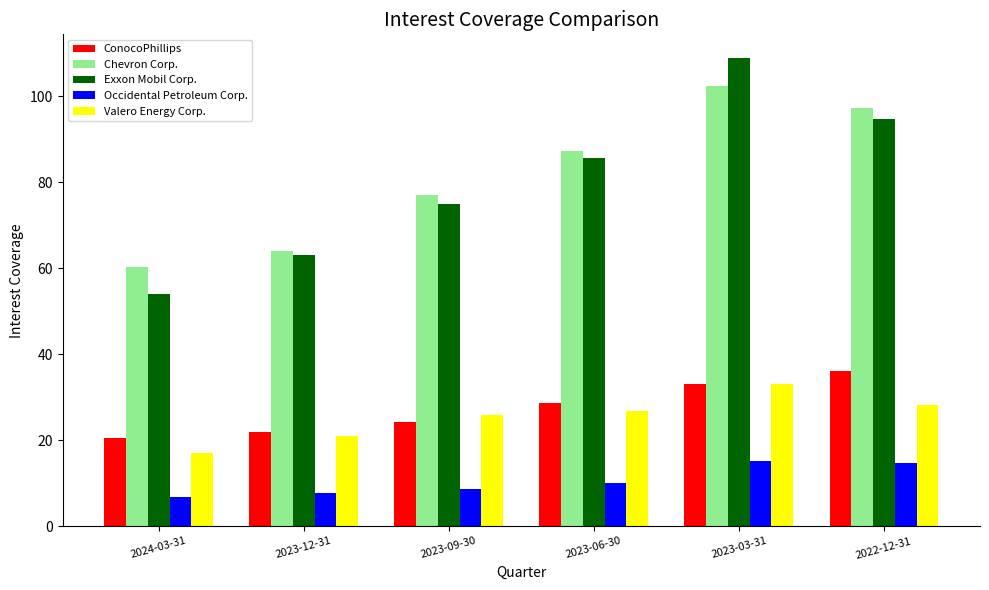

What is the sum of all Occidental Petroleum Corp. values?

63.1